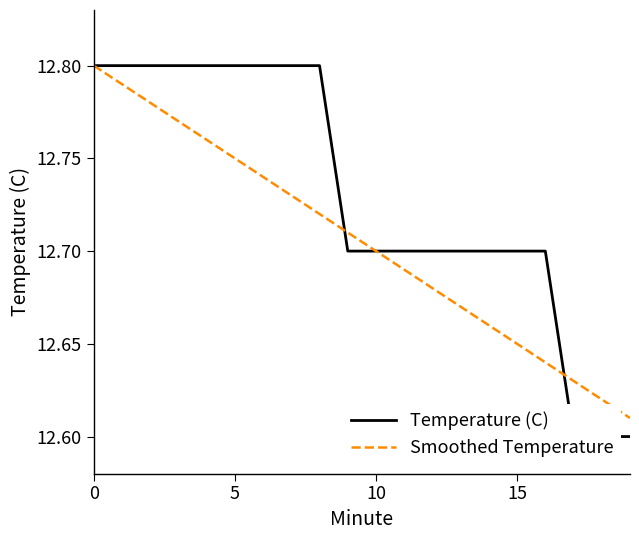

The Smoothed Temperature series shows 12.7 at 6. True or false?

True